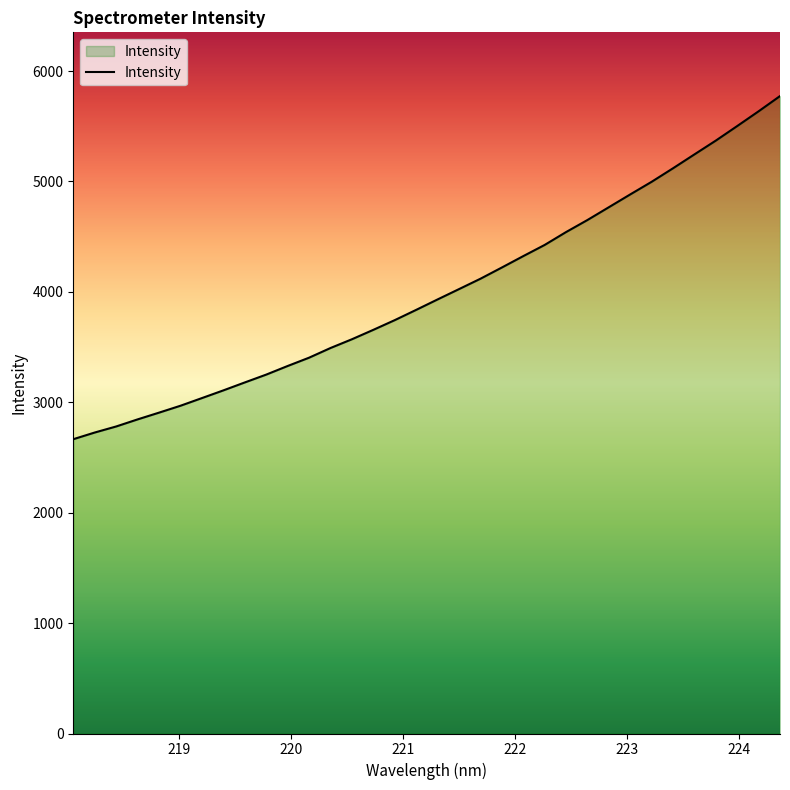

What is the sum of all values?

136023.7